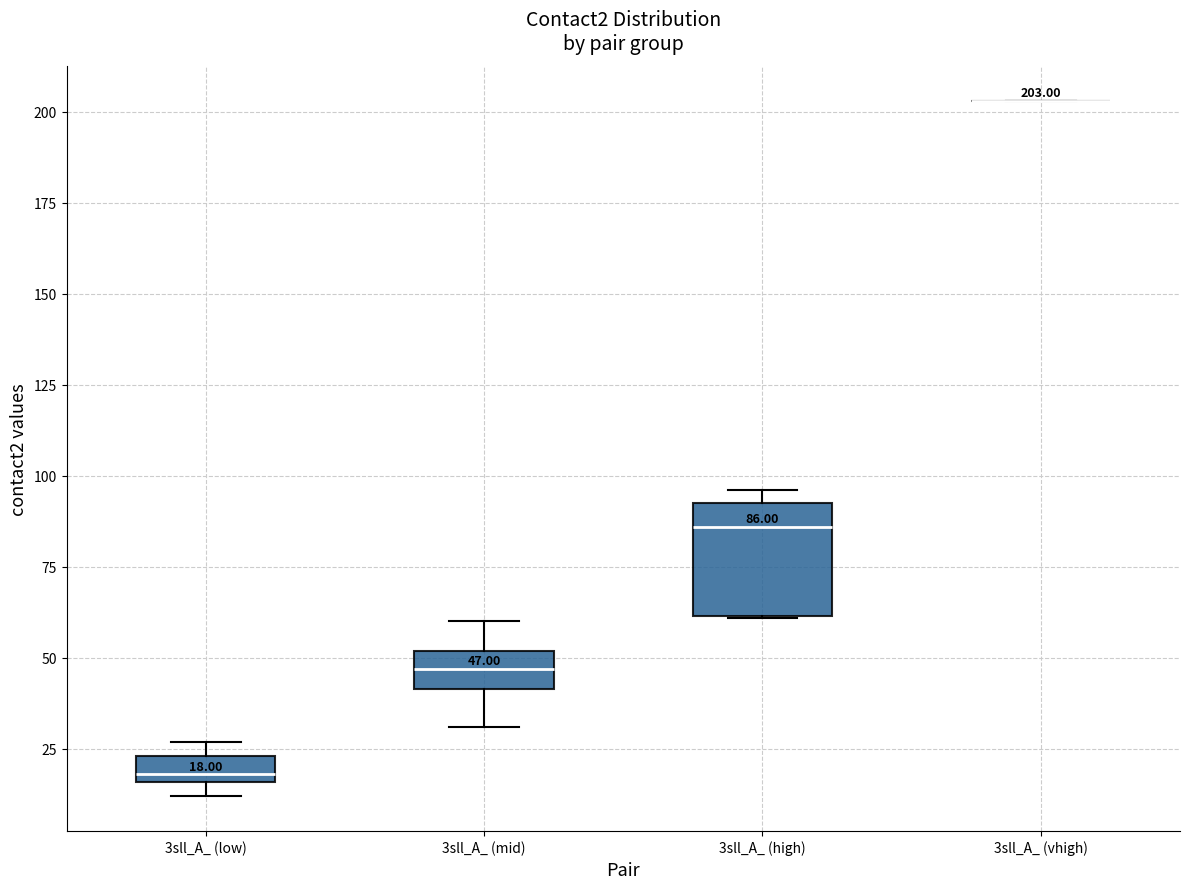

Comparing the boxes themselves (not the whiskers), which one is the tallest?

3sll_A_ (high)